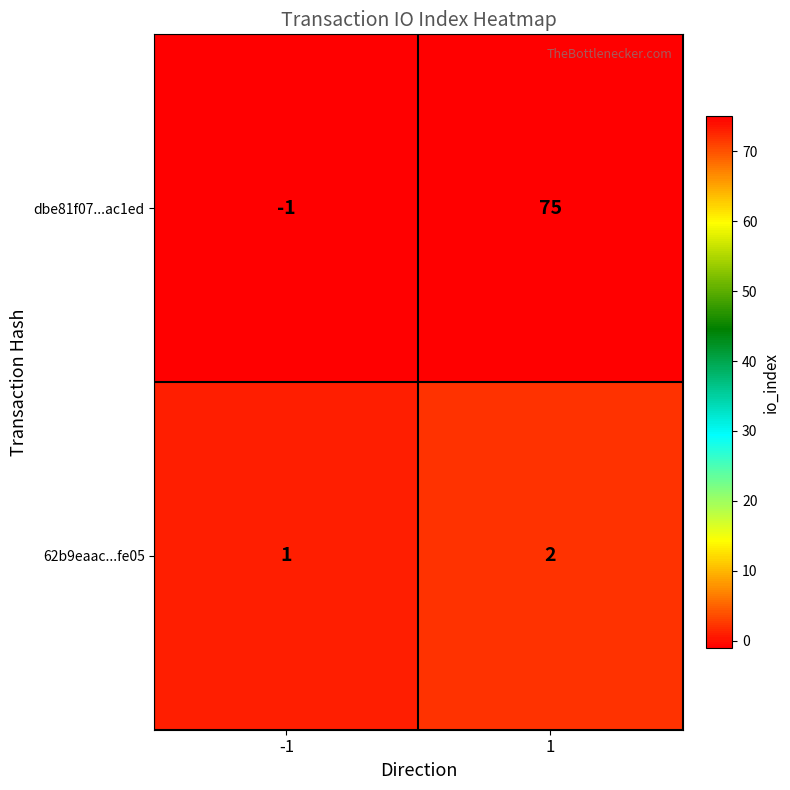

Between -1 and 1, which series saw the biggest shift?

dbe81f07...ac1ed